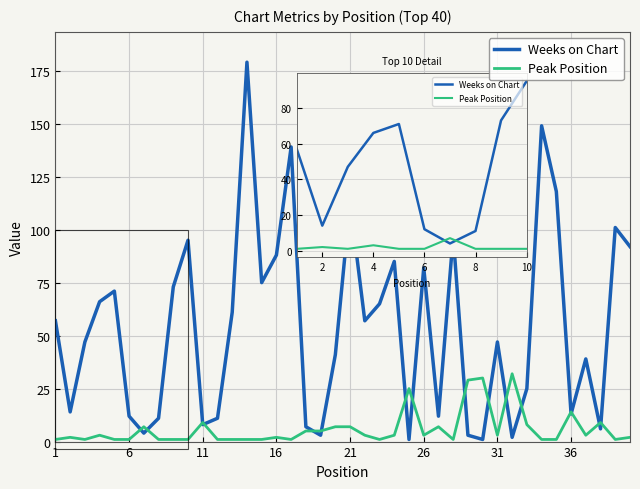

What is the difference between the maximum and minimum values in the Peak Position series?

31